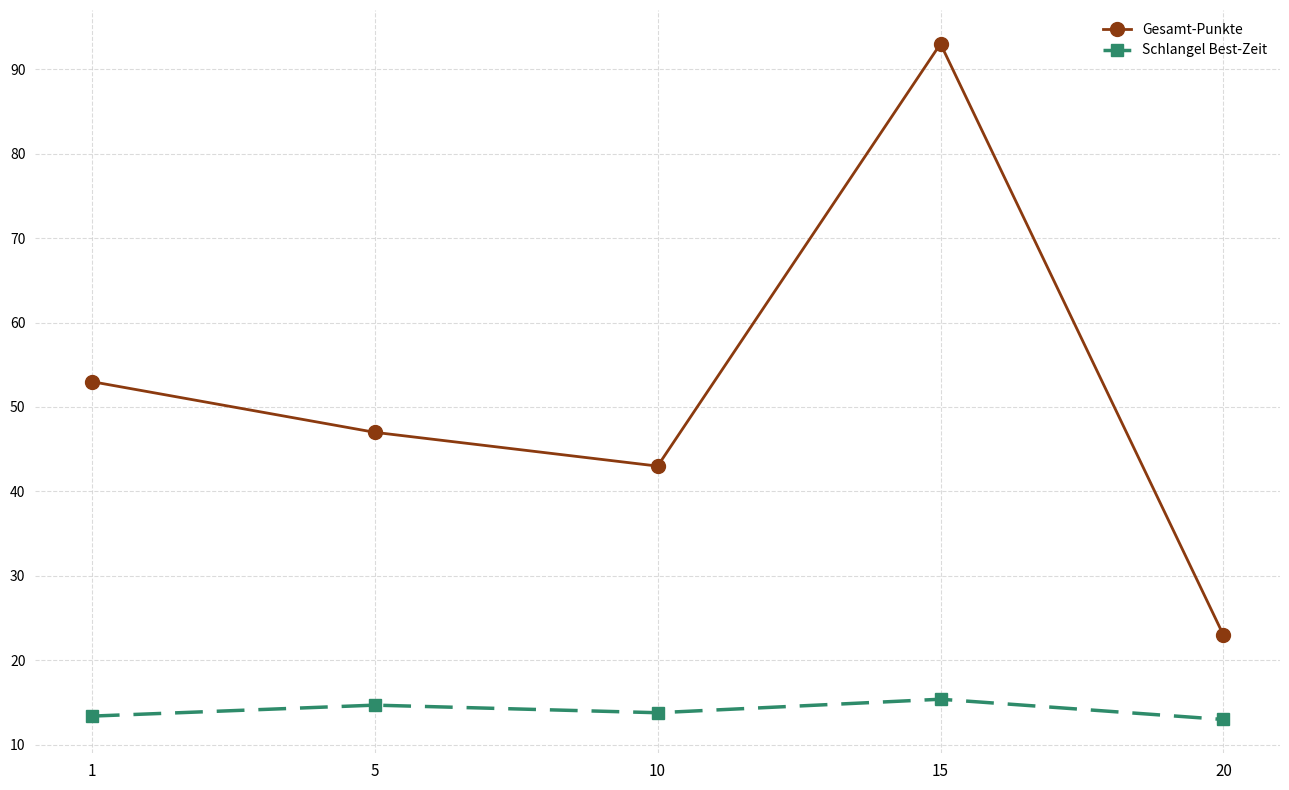

What are all the series names shown in the legend?

Gesamt-Punkte, Schlangel Best-Zeit